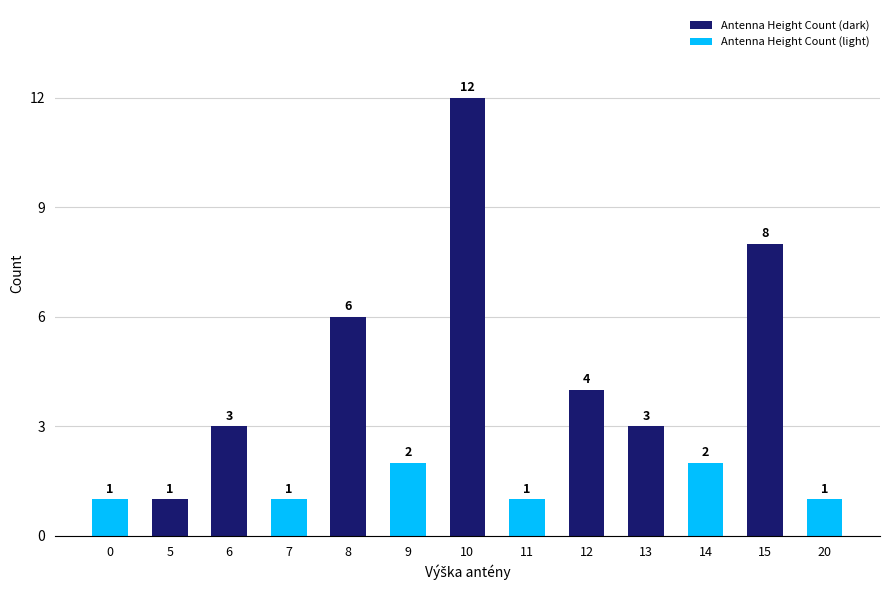

True or false: the data shows 4 at 12.

True